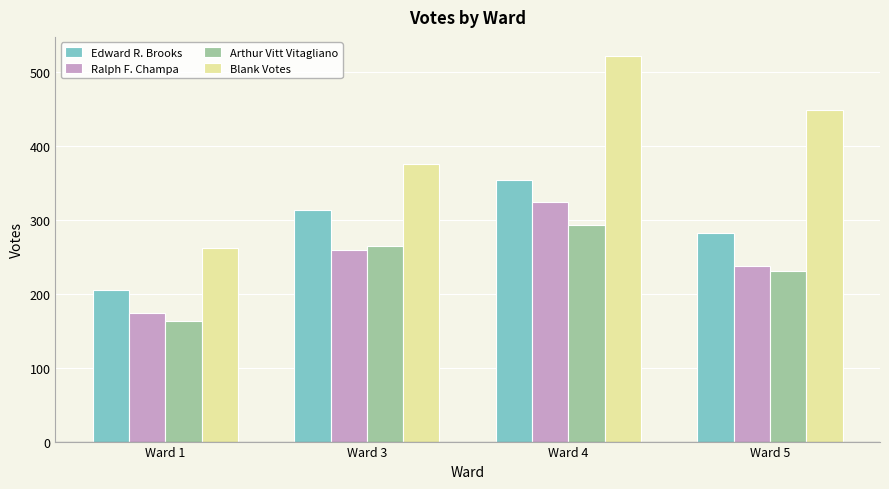

Rank the series by their maximum value, from highest to lowest.

Blank Votes, Edward R. Brooks, Ralph F. Champa, Arthur Vitt Vitagliano